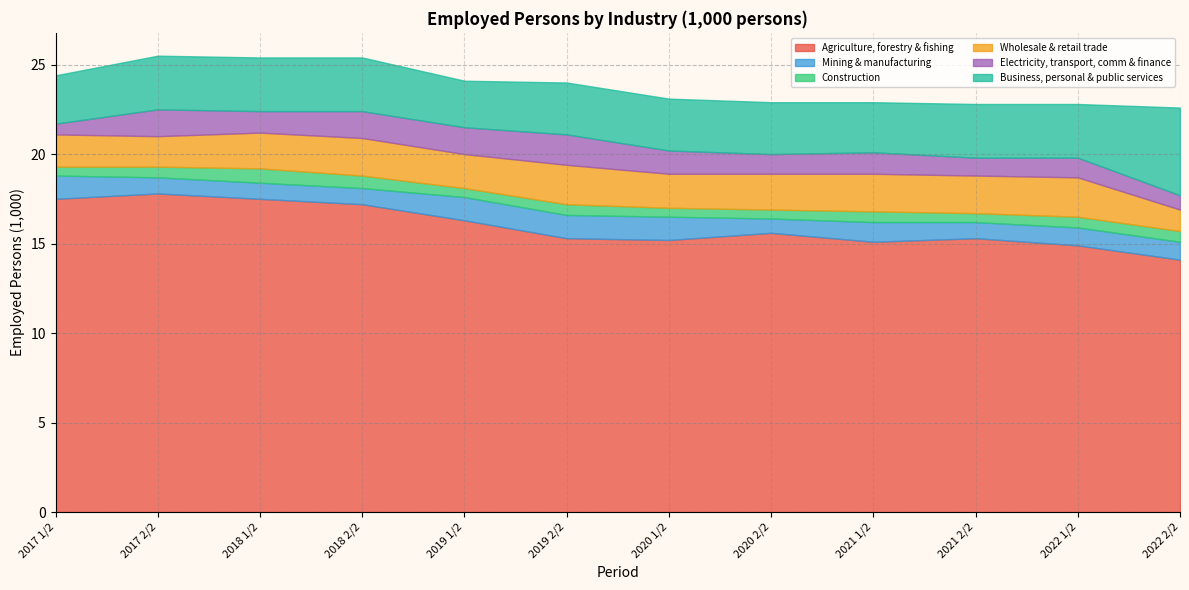

Reading right to left, transcribe all the data shown in this chart.

Agriculture, forestry & fishing: 14.1	14.9	15.3	15.1	15.6	15.2	15.3	16.3	17.2	17.5	17.8	17.5
Mining & manufacturing: 1.0	1.0	0.9	1.1	0.8	1.3	1.3	1.3	0.9	0.9	0.9	1.3
Construction: 0.6	0.6	0.5	0.6	0.5	0.5	0.6	0.5	0.7	0.8	0.6	0.5
Wholesale & retail trade: 1.2	2.2	2.1	2.1	2.0	1.9	2.2	1.9	2.1	2.0	1.7	1.8
Electricity, transport, comm & finance: 0.8	1.1	1.0	1.2	1.1	1.3	1.7	1.5	1.5	1.2	1.5	0.6
Business, personal & public services: 4.9	3.0	3.0	2.8	2.9	2.9	2.9	2.6	3.0	3.0	3.0	2.7